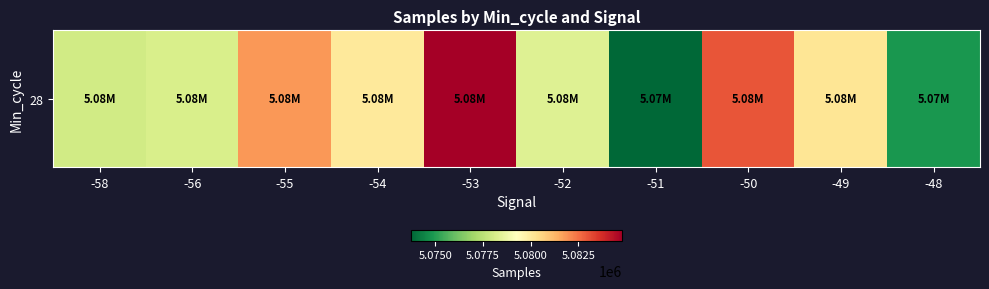

Which category has the highest value across all series?

-53